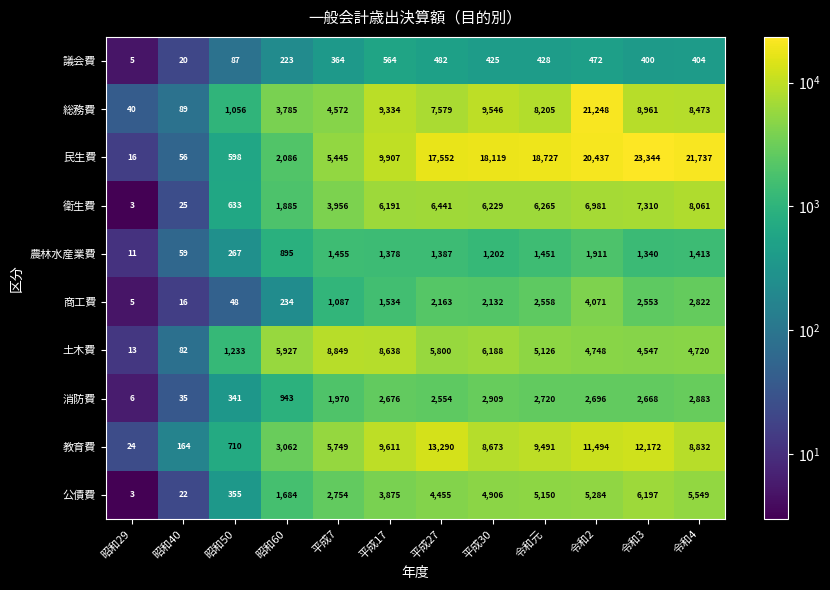

What is the sum of the 農林水産業費 values at 令和3 and 令和4?

2753